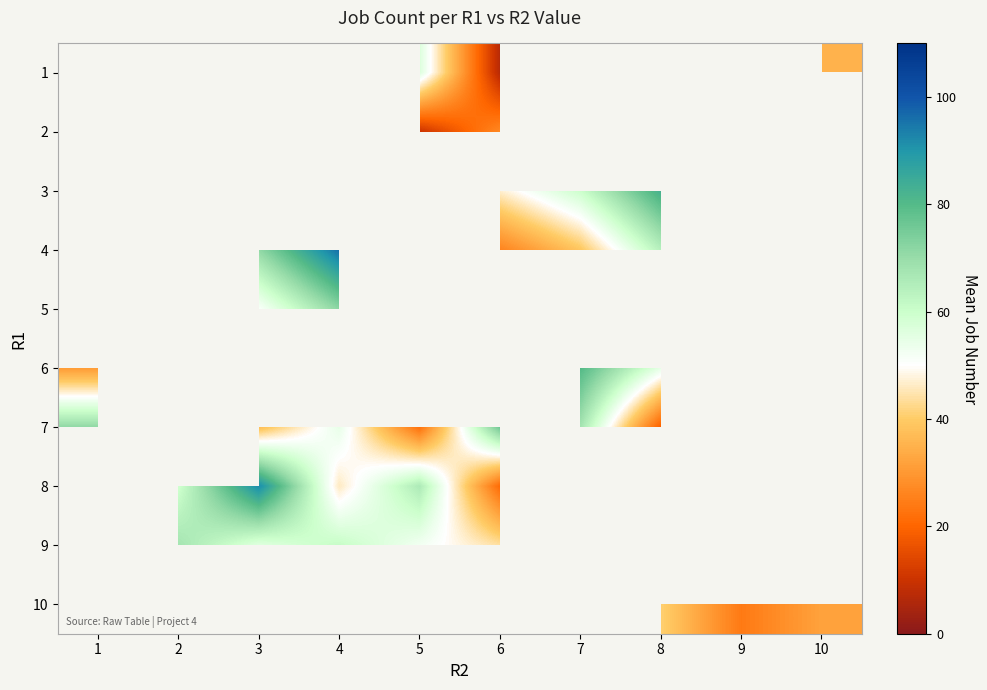

What is the minimum value shown in the chart?

7.0